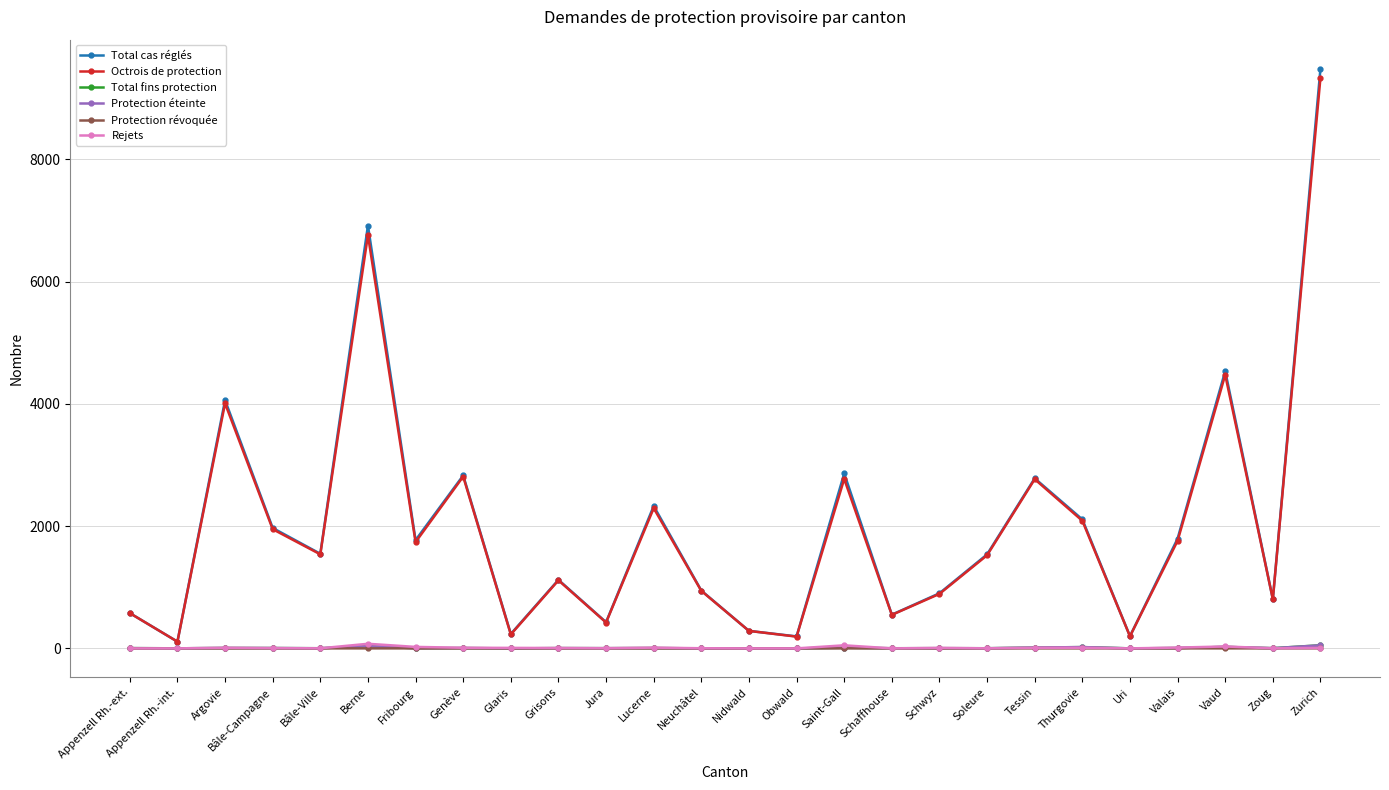

What is the value of the Total cas réglés point at the 16th from the left?

2860